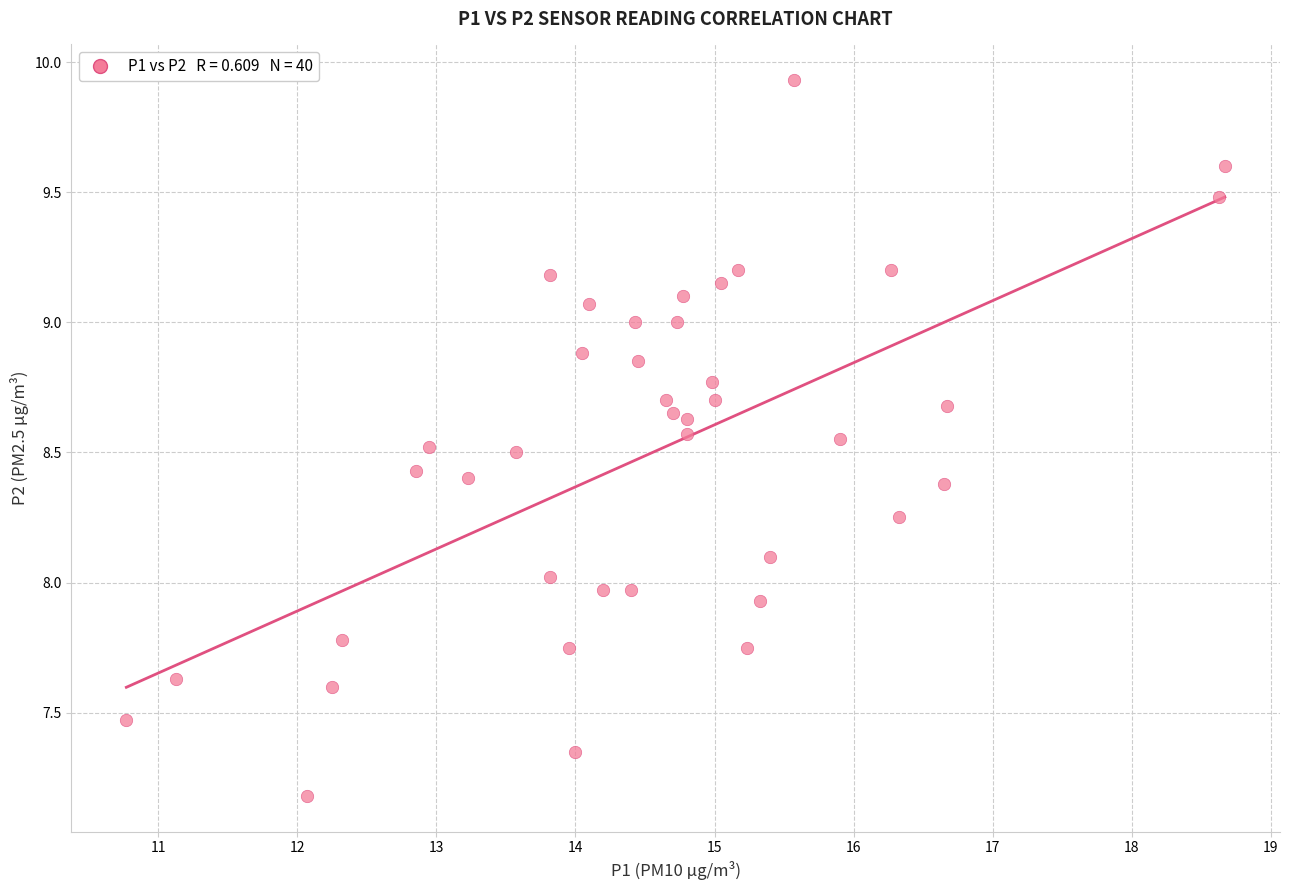

What is the range of X values (max minus min)?

7.9